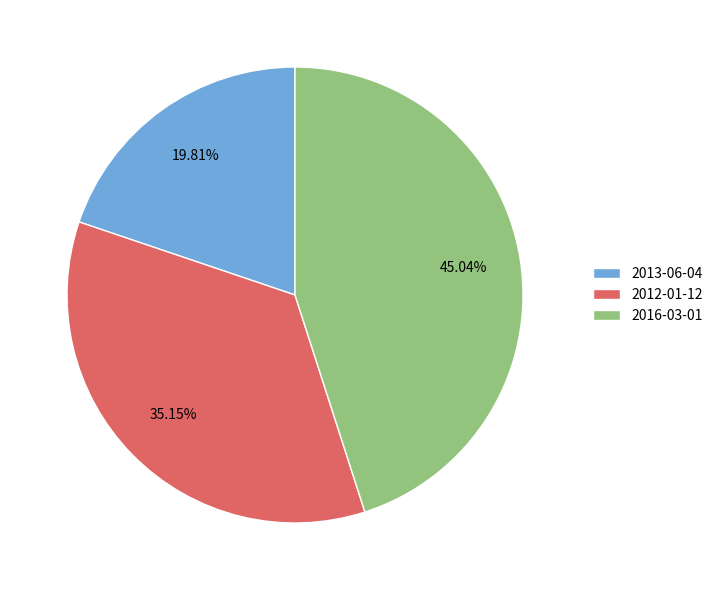

Combined, do 2013-06-04 and 2012-01-12 account for over 50%?

Yes